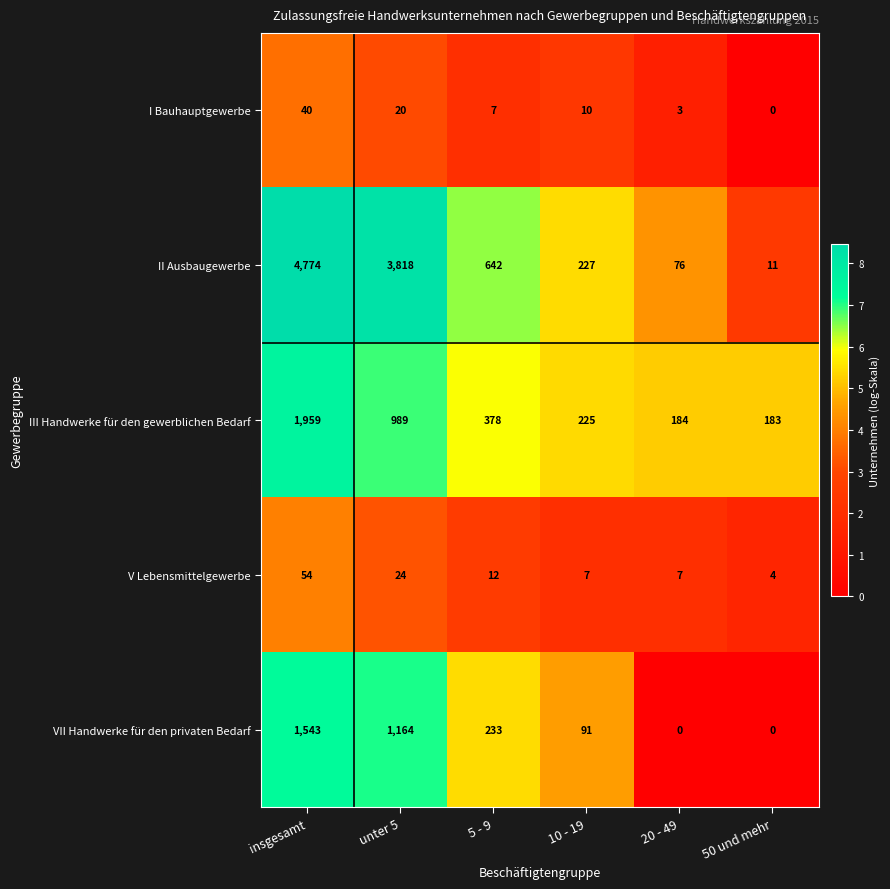

Rank the categories by II Ausbaugewerbe value from highest to lowest.

insgesamt, unter 5, 5 - 9, 10 - 19, 20 - 49, 50 und mehr